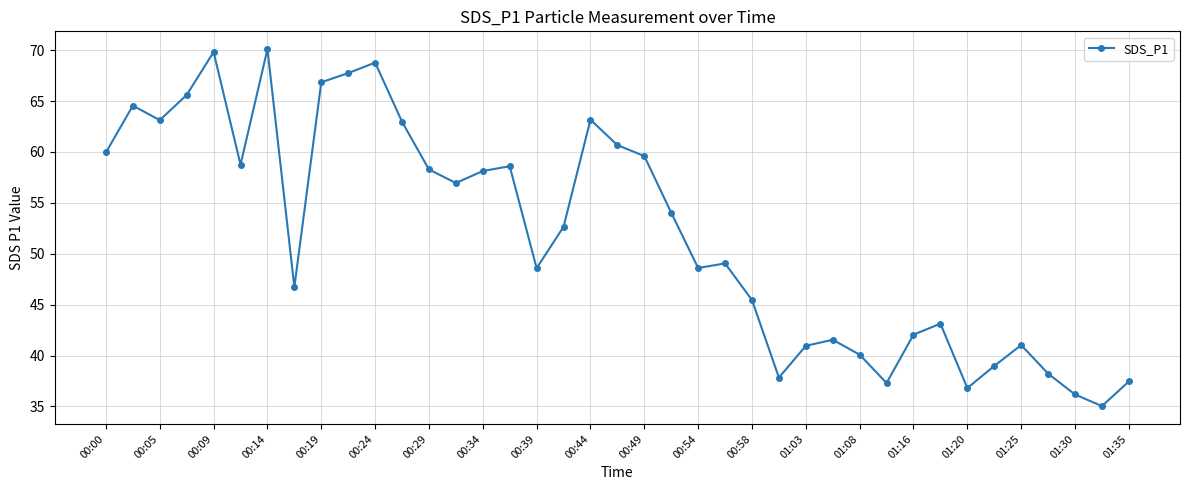

What is the value of the 22nd point from the left?

54.0